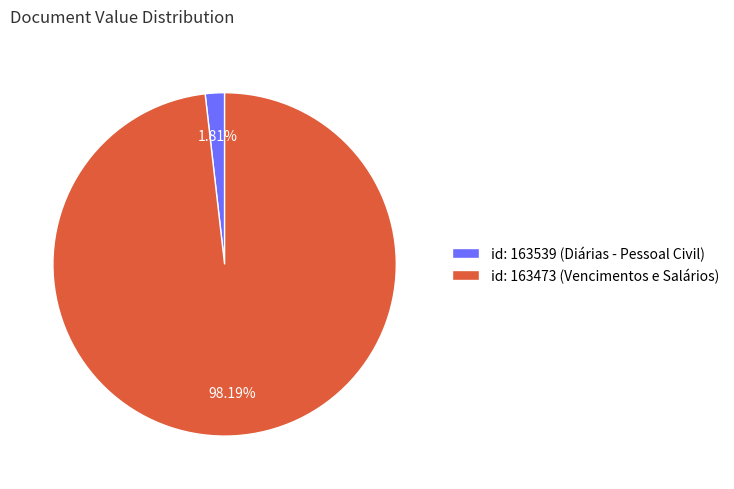

Rank the categories by value from lowest to highest.

id: 163539 (Diárias - Pessoal Civil), id: 163473 (Vencimentos e Salários)